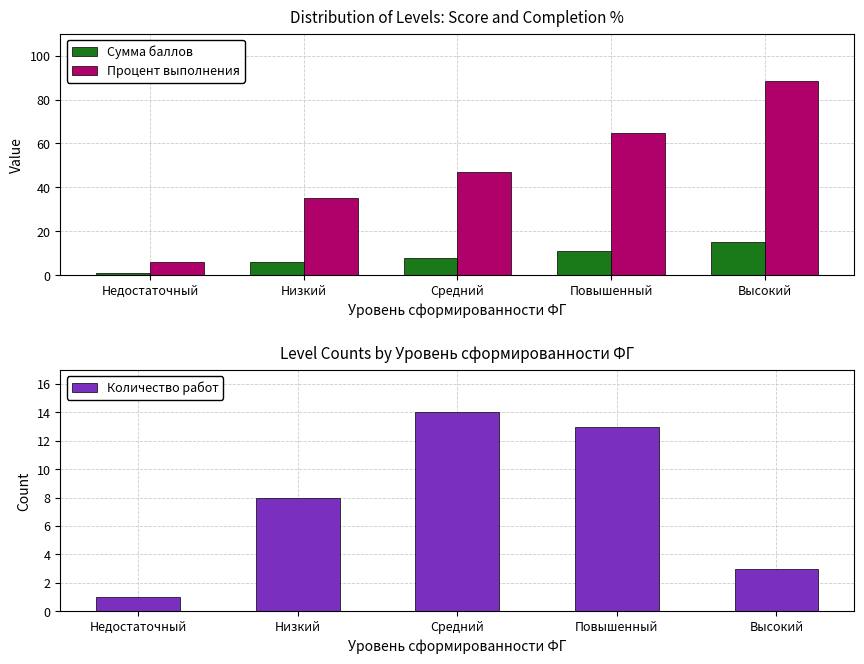

What is the difference between the highest and lowest values at Средний?

39.1